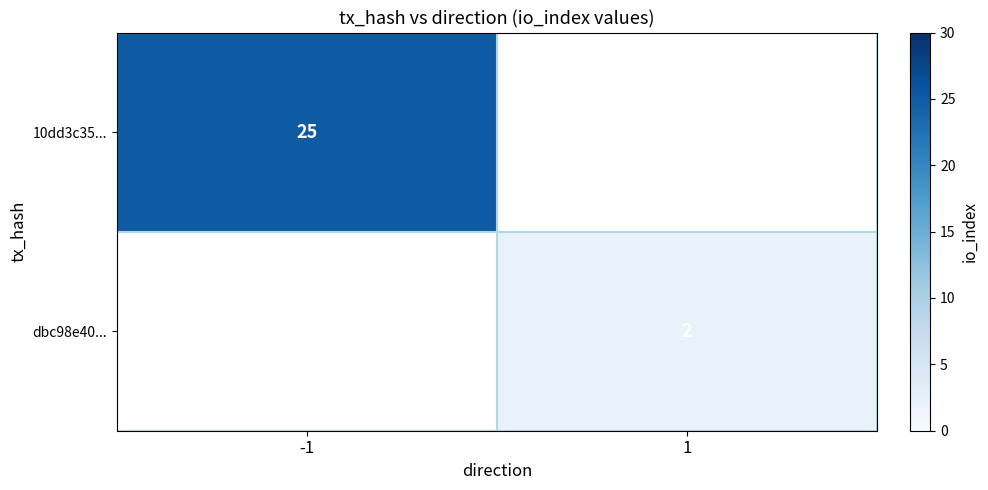

Which has a higher value, 1 or -1?

-1